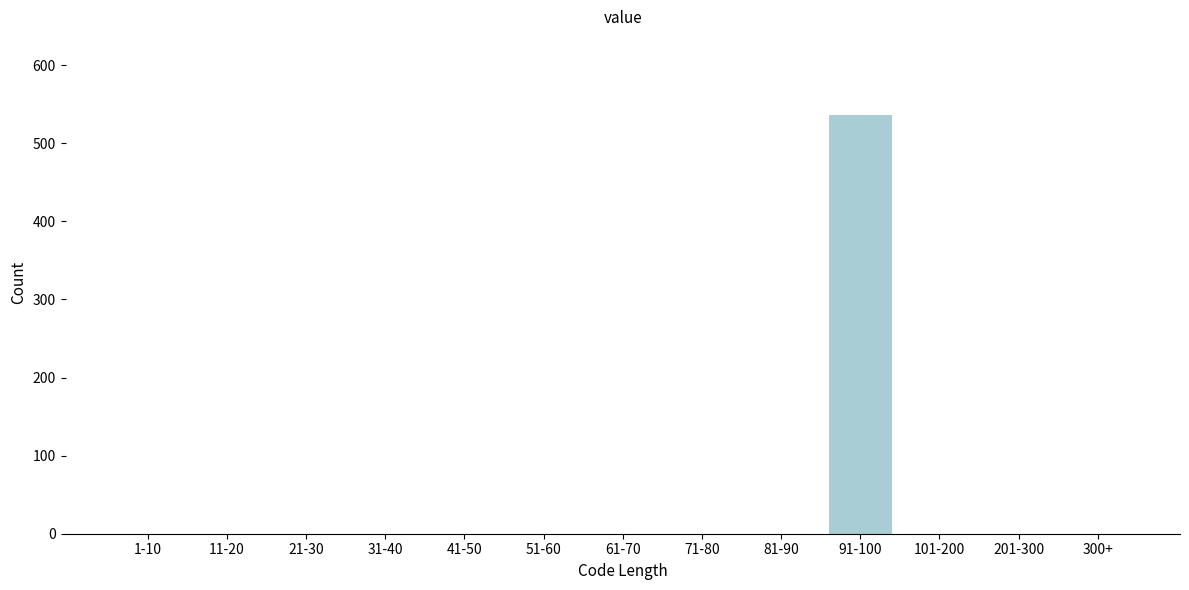

Reading left to right, what are all the values shown in this chart?

1-10=0	11-20=0	21-30=0	31-40=0	41-50=0	51-60=0	61-70=0	71-80=0	81-90=0	91-100=536	101-200=0	201-300=0	300+=0